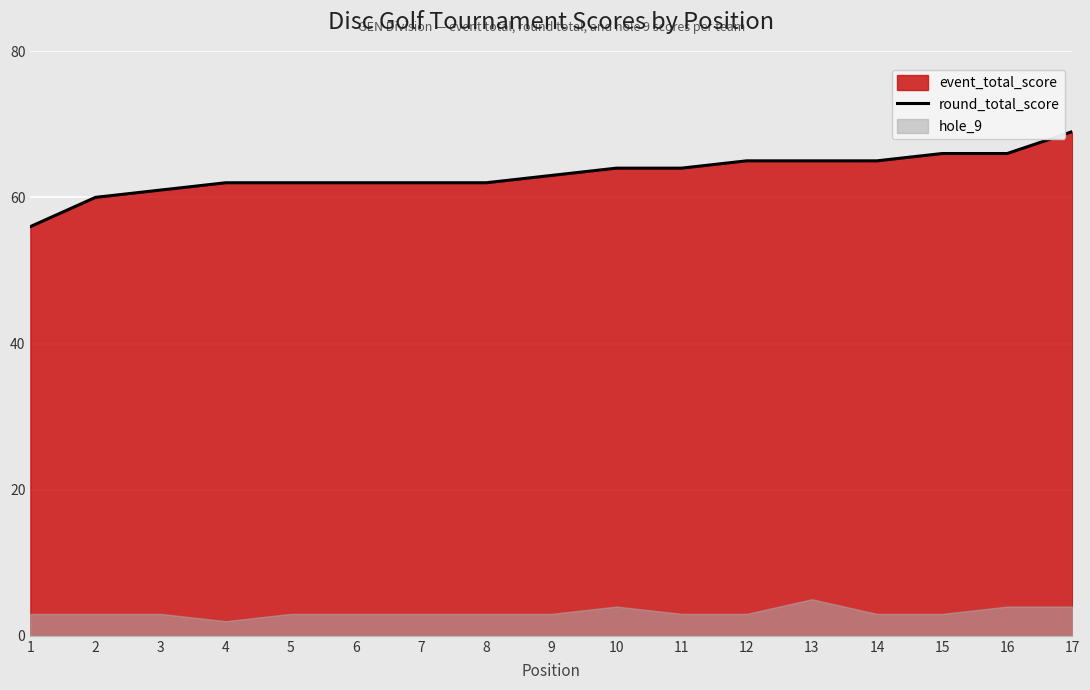

Reading left to right, what are all the values shown in this chart?

56	60	61	62	62	62	62	62	63	64	64	65	65	65	66	66	69